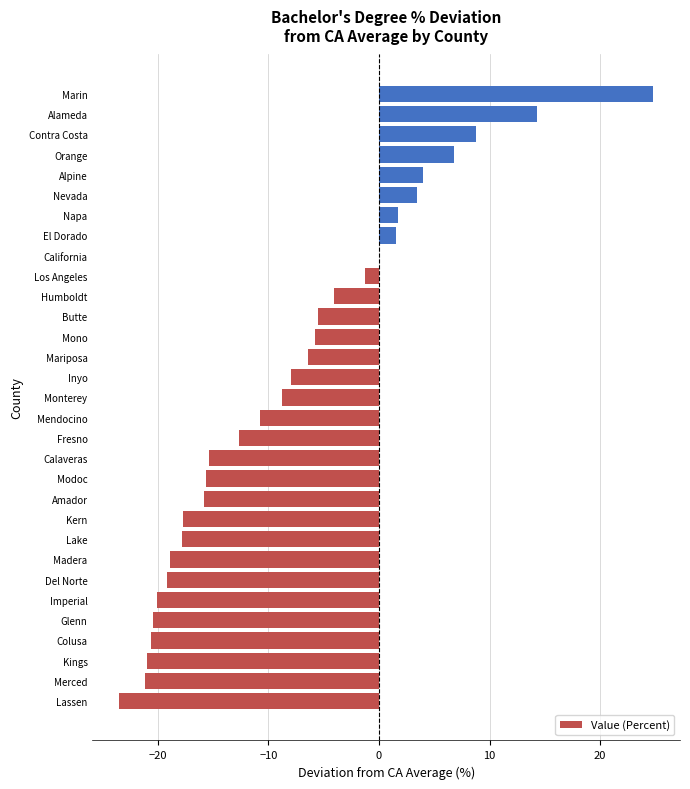

What is the sum of all values?

-245.3